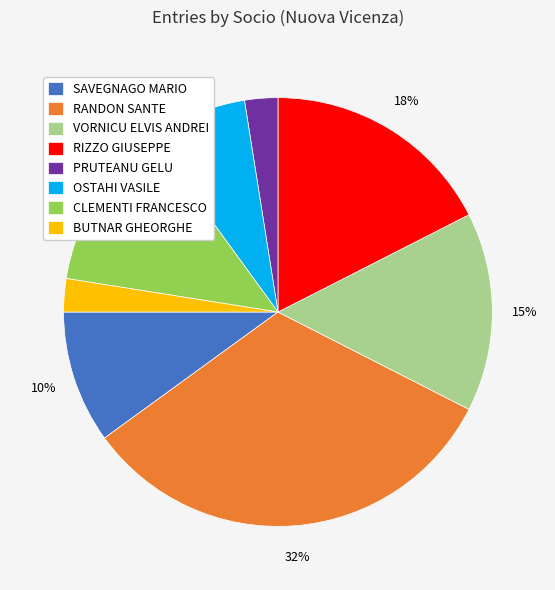

True or false: PRUTEANU GELU accounts for 2% of the total.

True